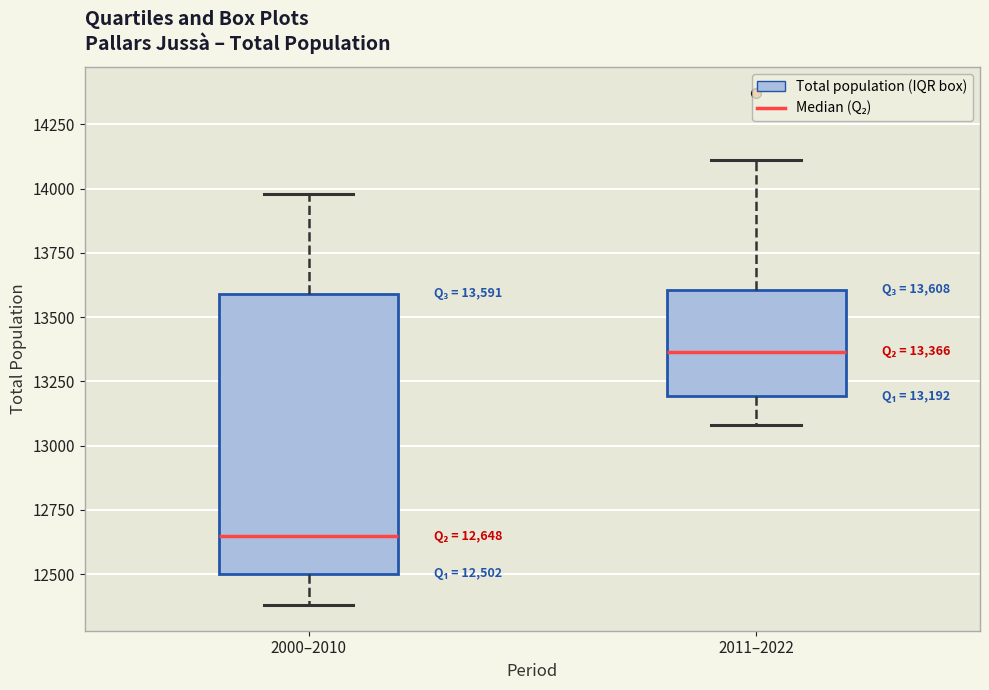

Which box has the lowest median line?

2000–2010